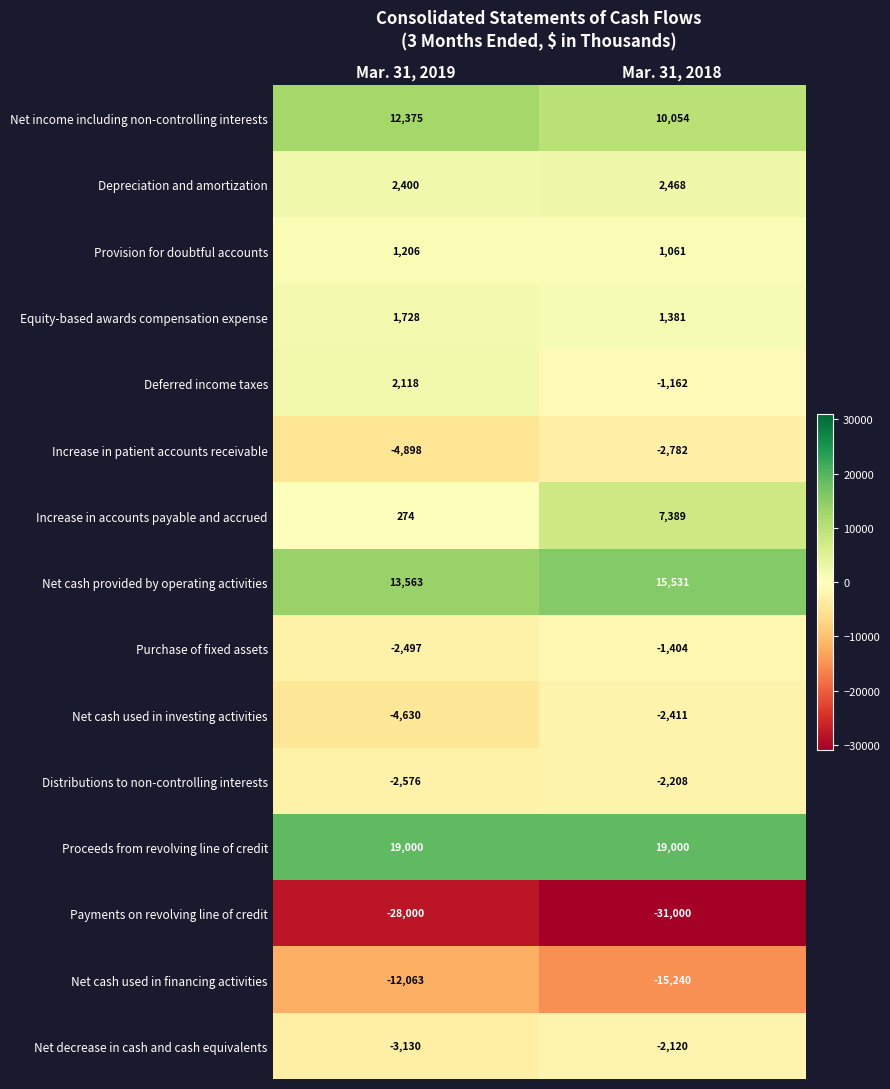

Read the Increase in patient accounts receivable value at Mar. 31, 2018, to the nearest 100.

-2800